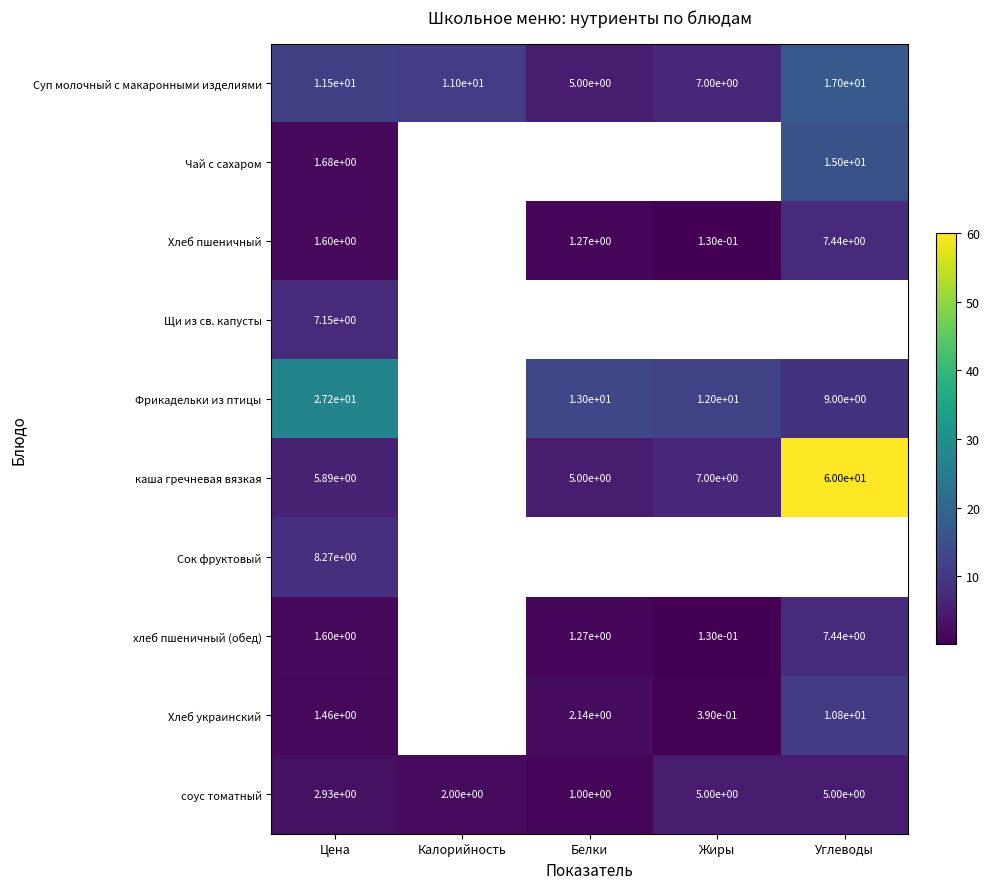

How many categories are shown in the chart?

5